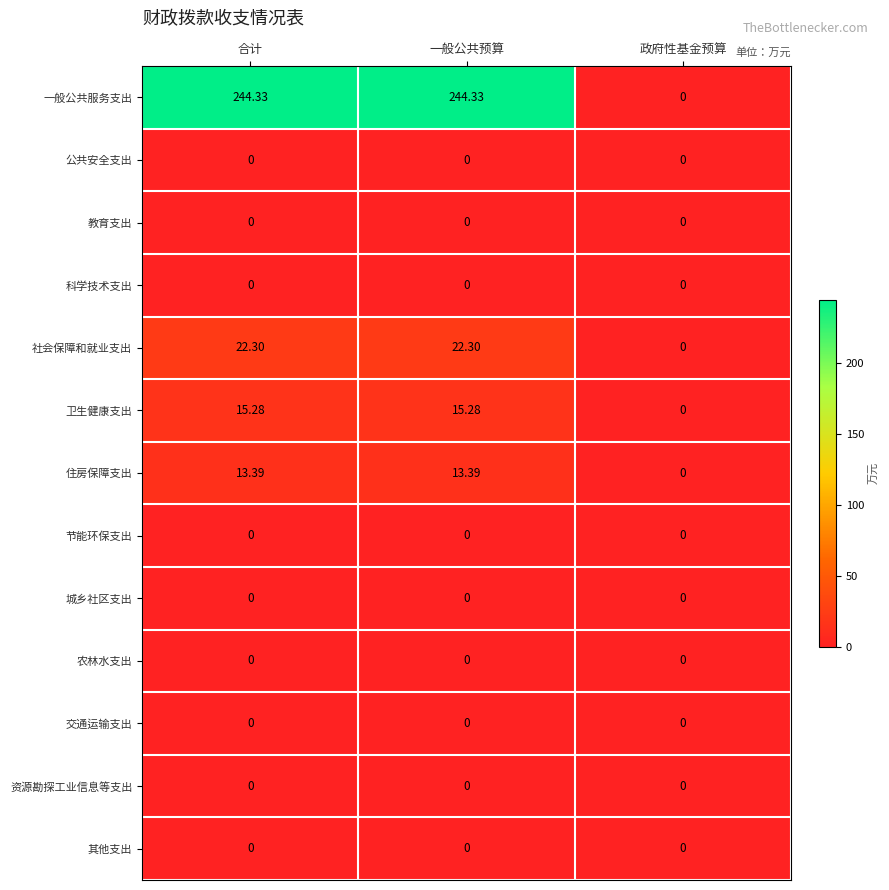

Between 一般公共预算 and 政府性基金预算, which series saw the biggest shift?

一般公共服务支出